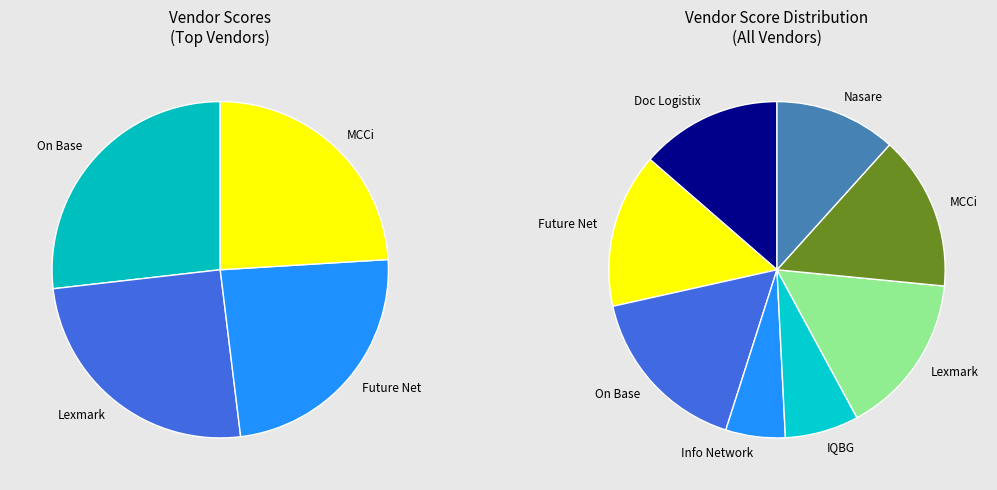

To the nearest percent, what is the combined percentage of IQBG and Lexmark?

23%